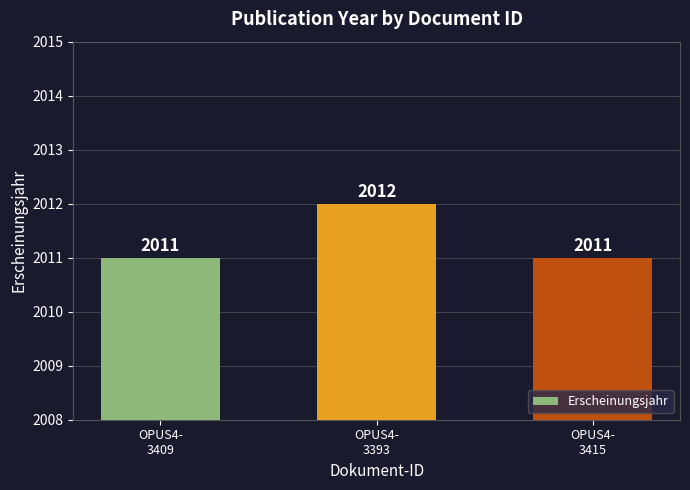

What is the difference between the maximum and minimum values?

1